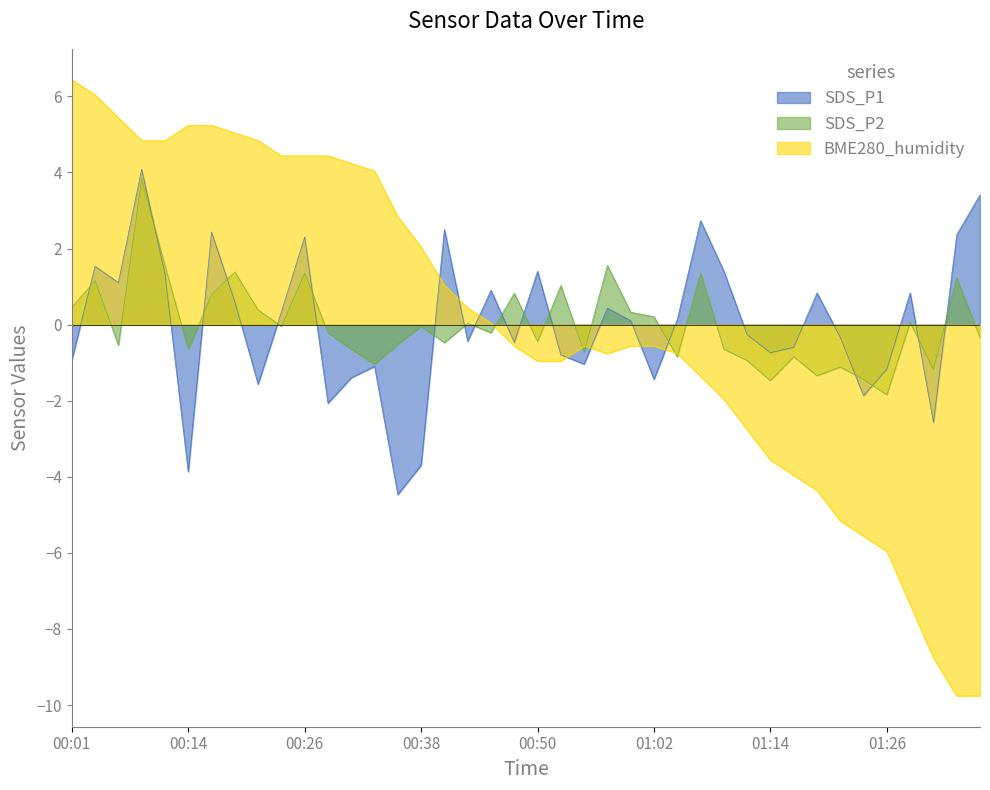

Rank the series at 01:05 from highest to lowest value.

SDS_P1, BME280_humidity, SDS_P2